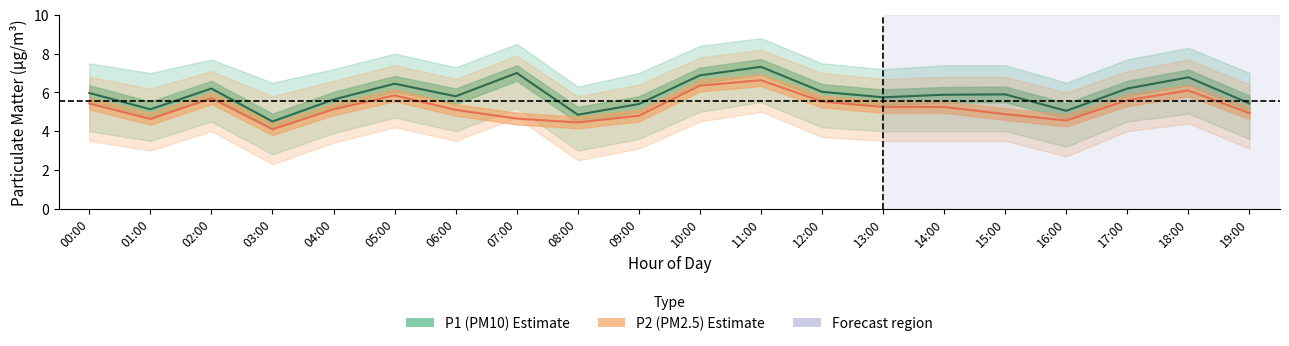

True or false: P1 (PM10) Estimate has more than 2 points higher than both neighbors.

True